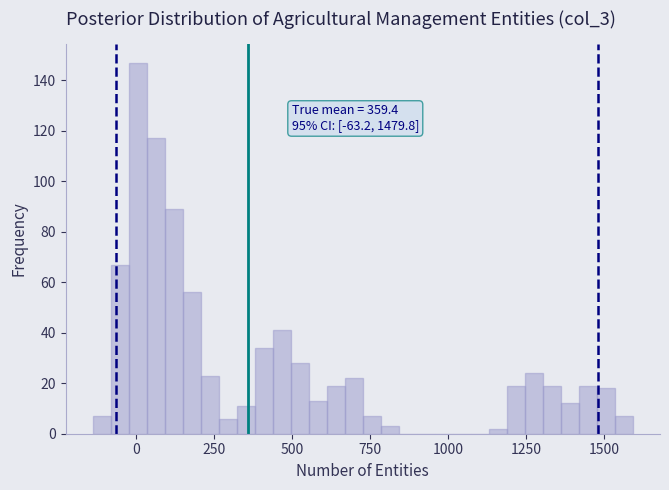

Read against the x-axis, roughly where is the centre of the tallest bar?

0